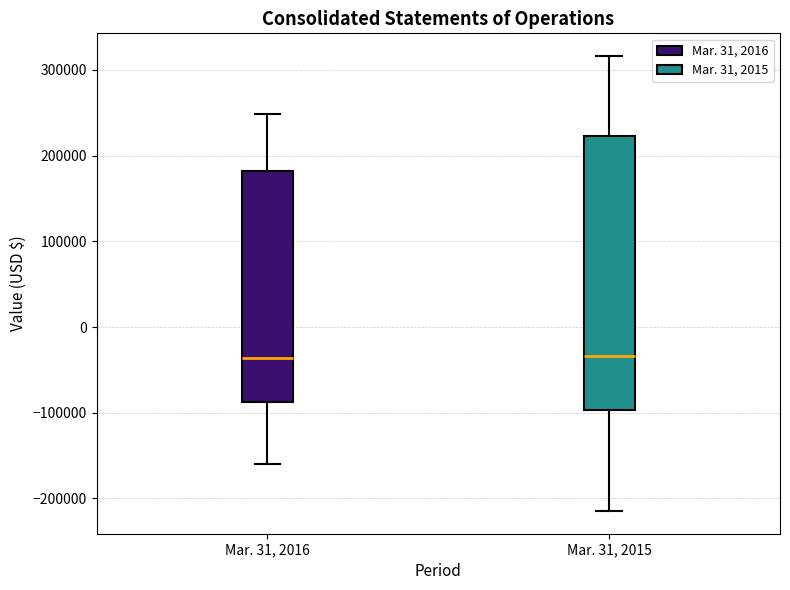

Reading left to right, transcribe this box plot: for each box, give where its median line is, the range the box spans, and where its two whiskers end, as read against the y-axis. The values are not printed on the chart, so give them approximately, as read against the axis.

Mar. 31, 2016: median -40000, box -90000 to 180000, whiskers -160000 to 250000
Mar. 31, 2015: median -30000, box -100000 to 220000, whiskers -210000 to 320000